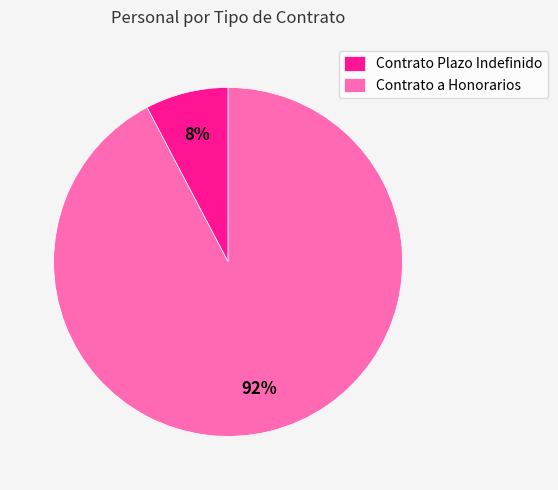

Rank the categories by value from highest to lowest.

Contrato a Honorarios, Contrato Plazo Indefinido